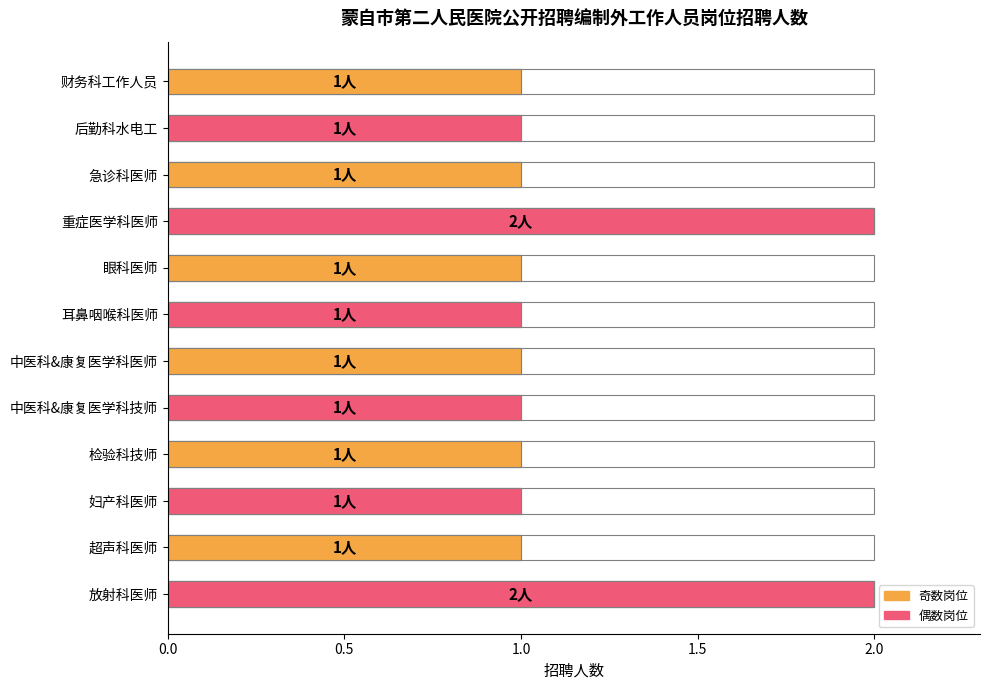

Is it true that the value at 检验科技师 is 1?

True